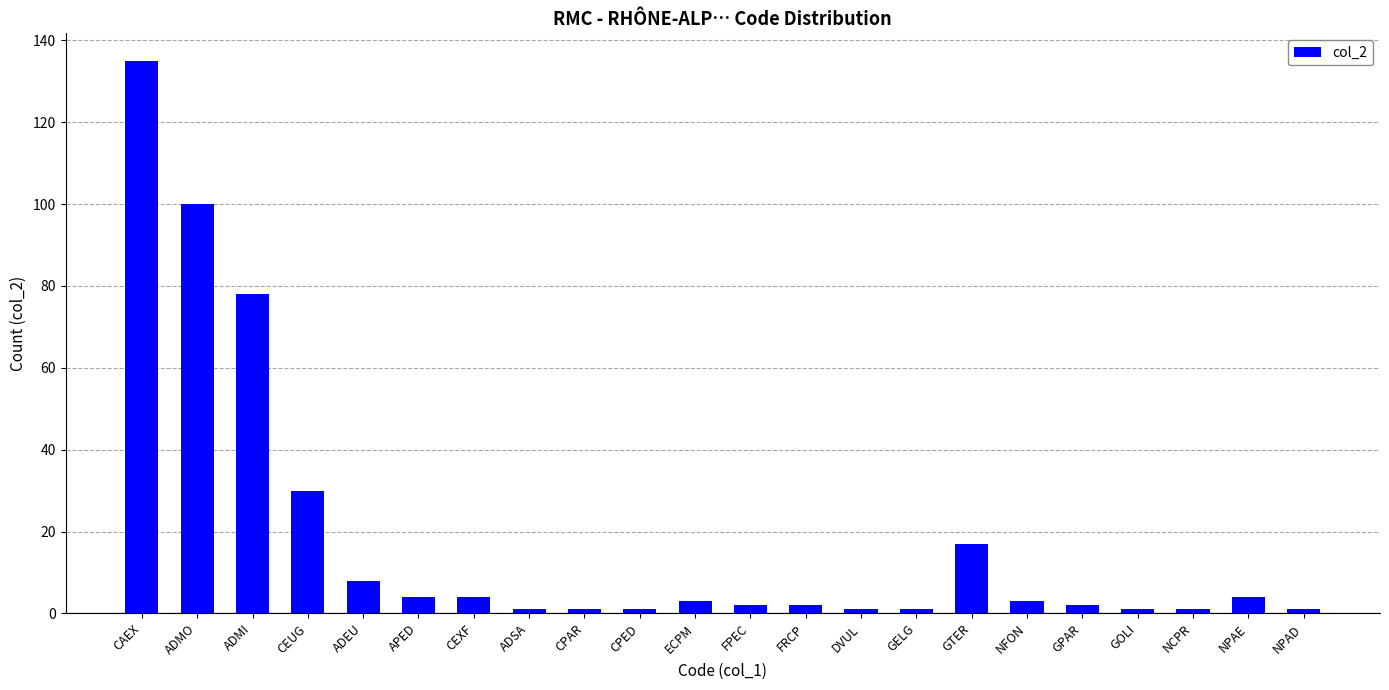

How many distinct data groups are displayed?

1